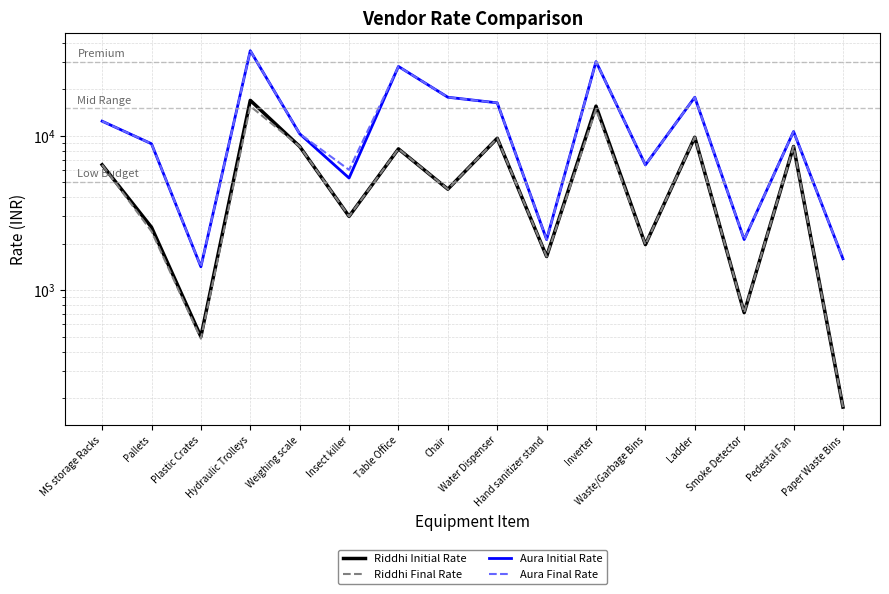

True or false: Aura Final Rate and Riddhi Final Rate cross at least once.

False